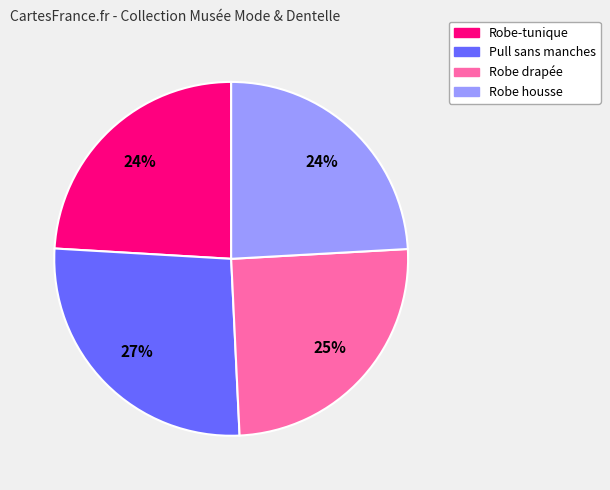

Approximately how many times larger is the value at Robe housse compared to Pull sans manches?

0.9